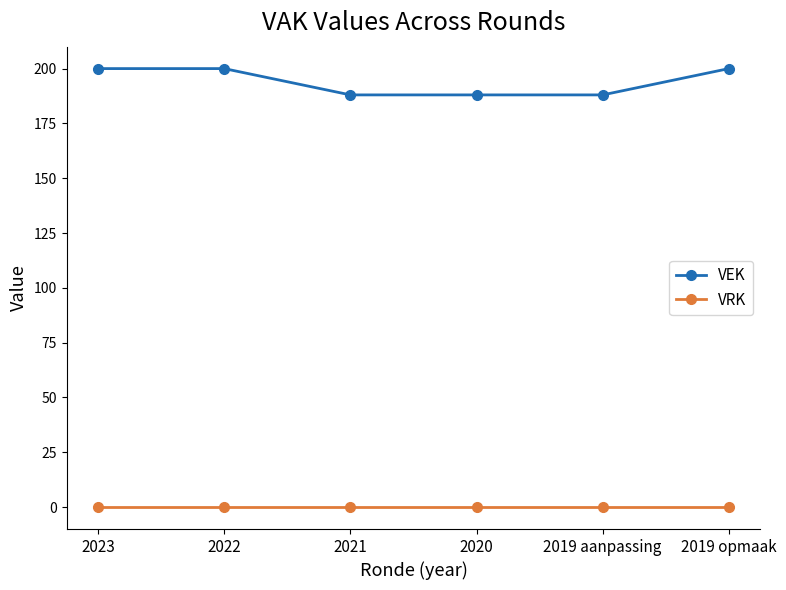

True or false: VRK has a value of 0 at 2023.

True